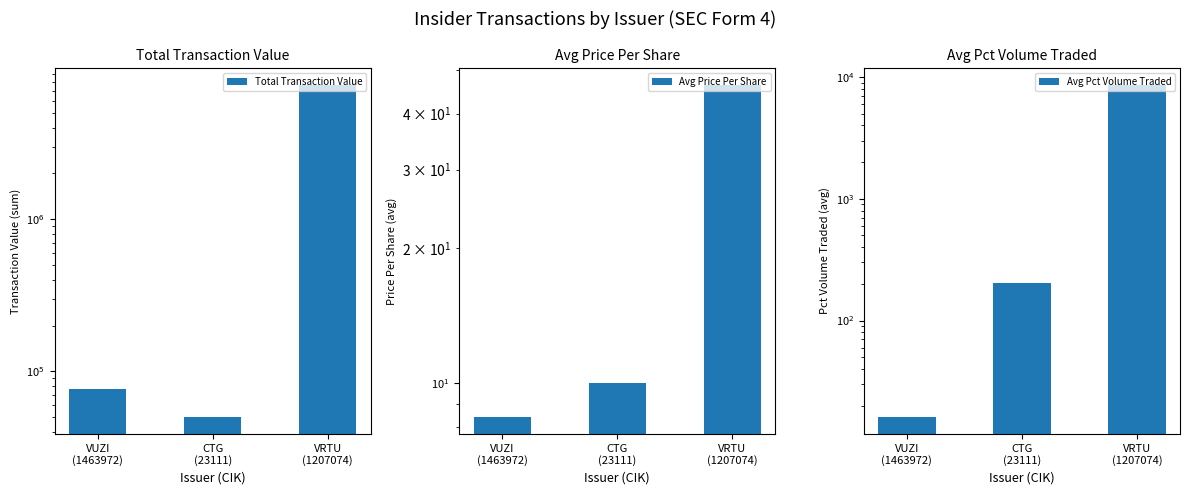

Between VUZI
(1463972) and CTG
(23111), which series saw the biggest shift?

Total Transaction Value